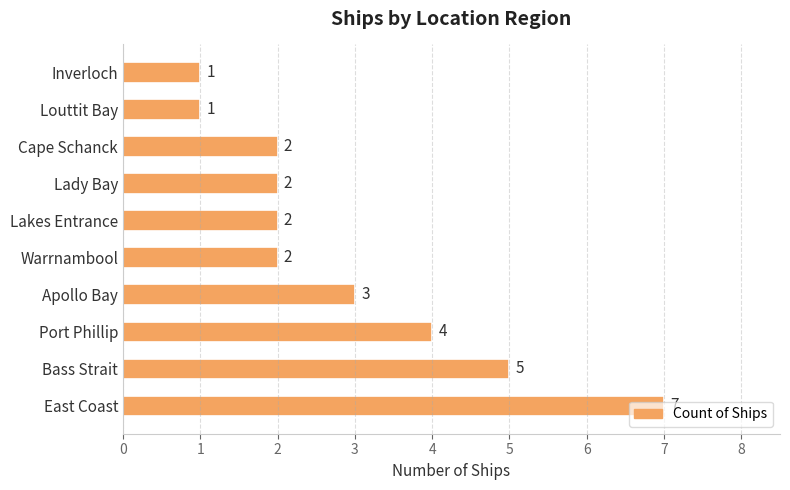

Count the values in the range 2 to 4.

6